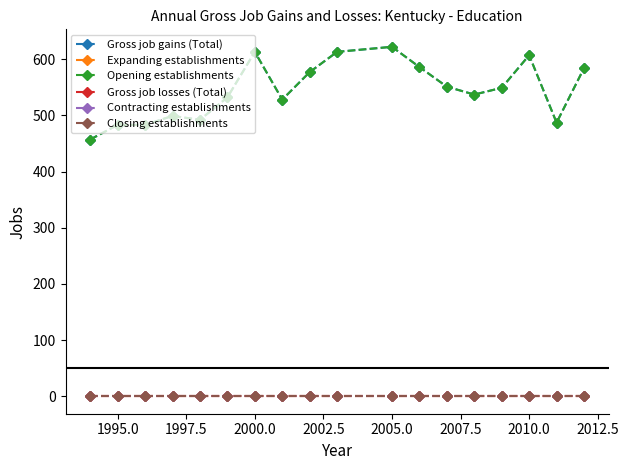

Does the chart have visible grid lines?

No